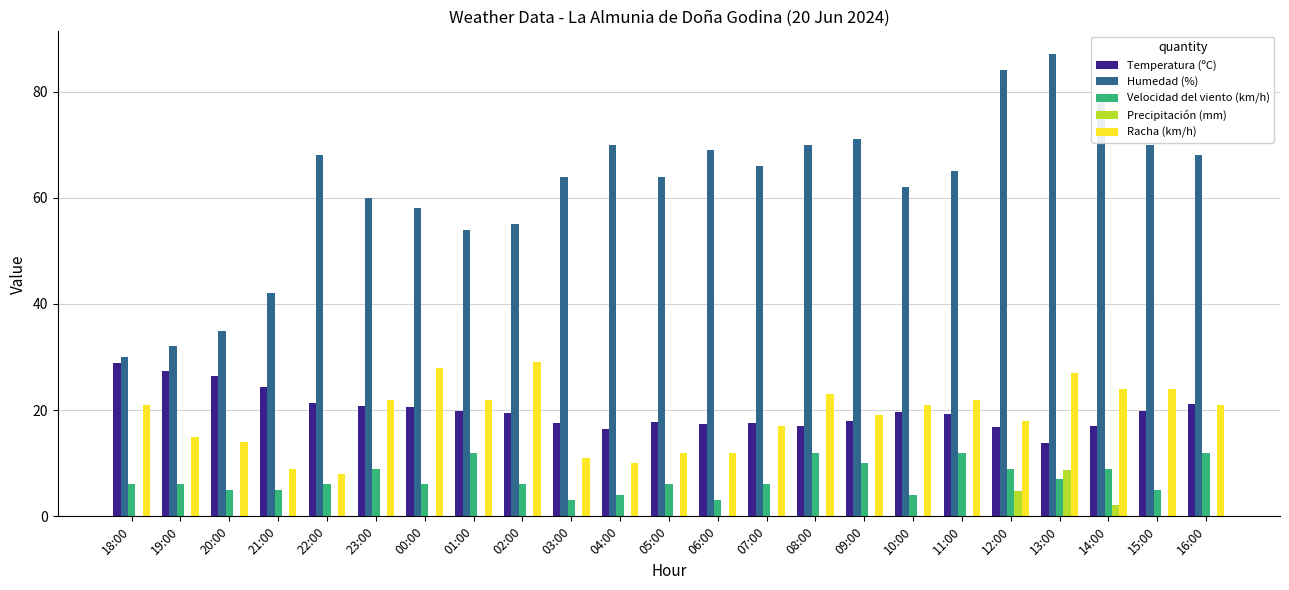

Is it true that Humedad (%) equals 69.0 at 06:00?

True